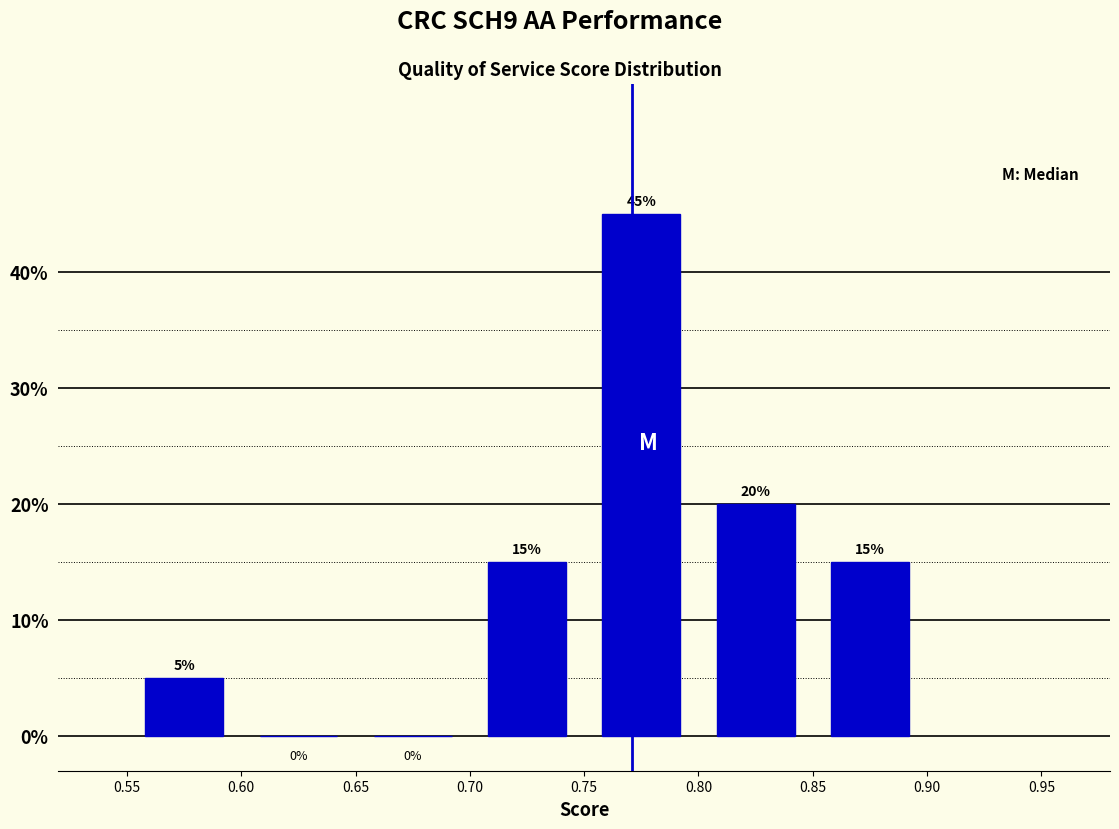

Which range on the x-axis has the tallest bar?

0.75 to 0.80